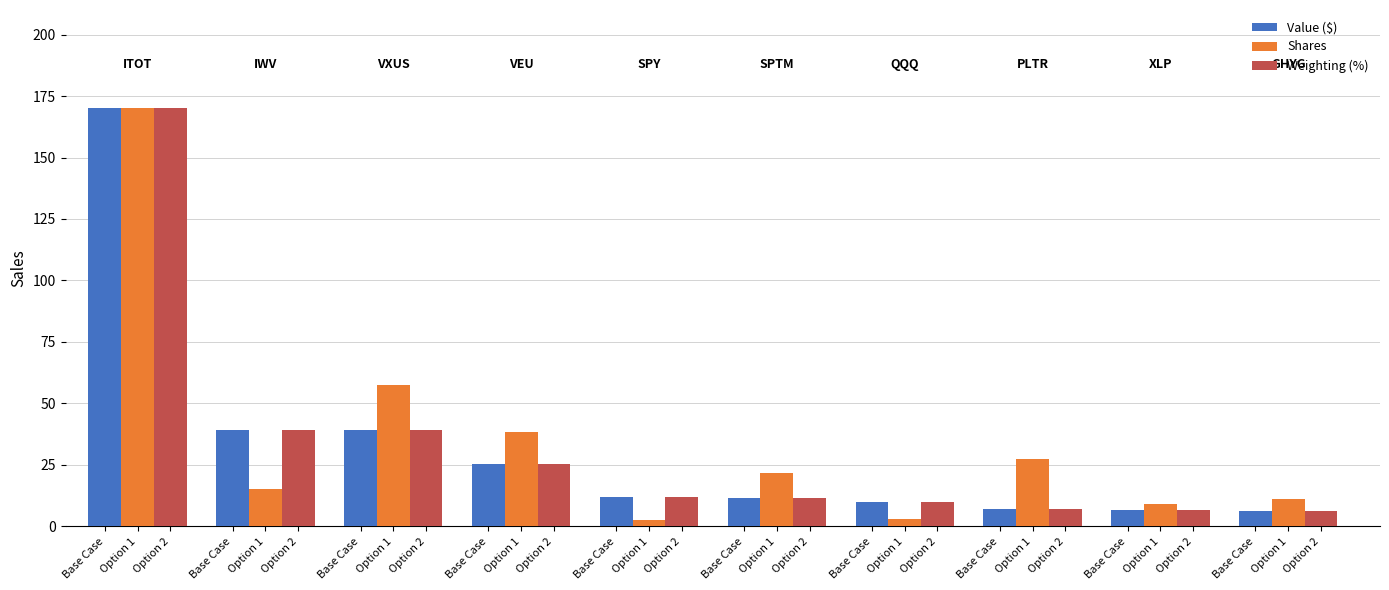

Rank the series by their maximum value, from highest to lowest.

Value ($), Shares, Weighting (%)